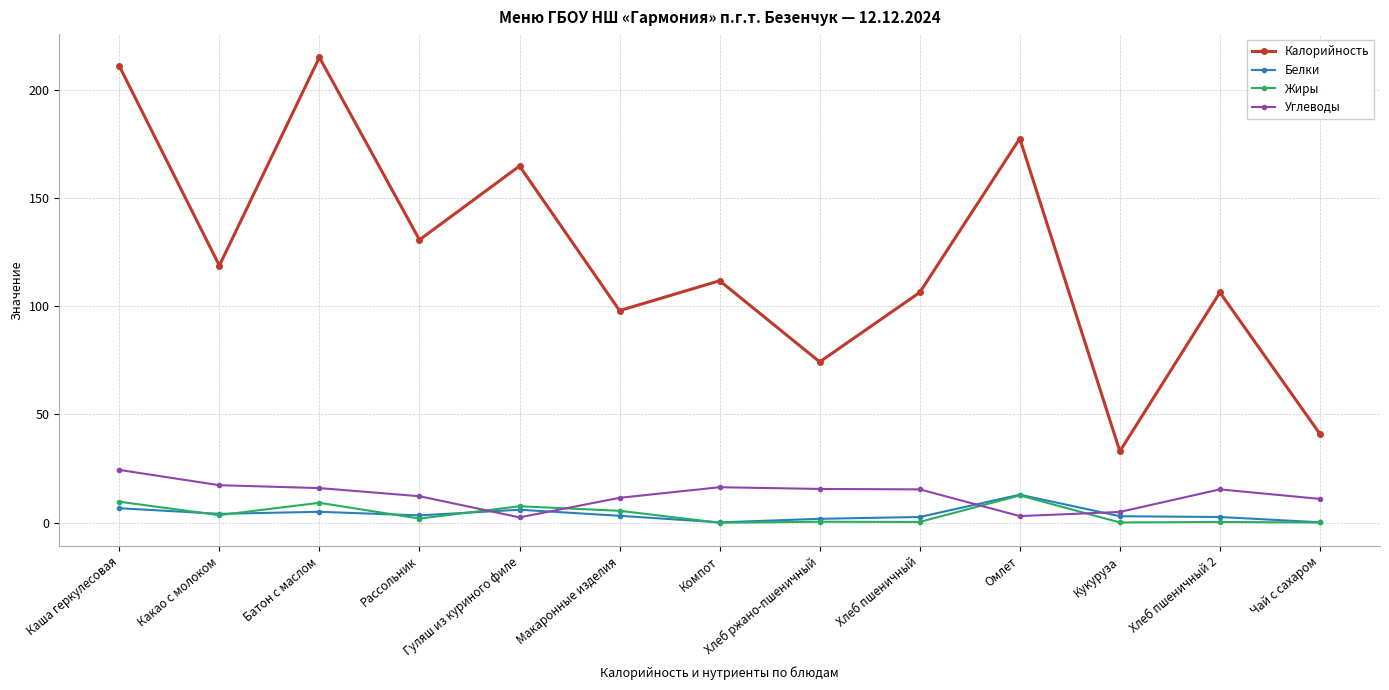

At how many categories does at least one series exceed 83?

10